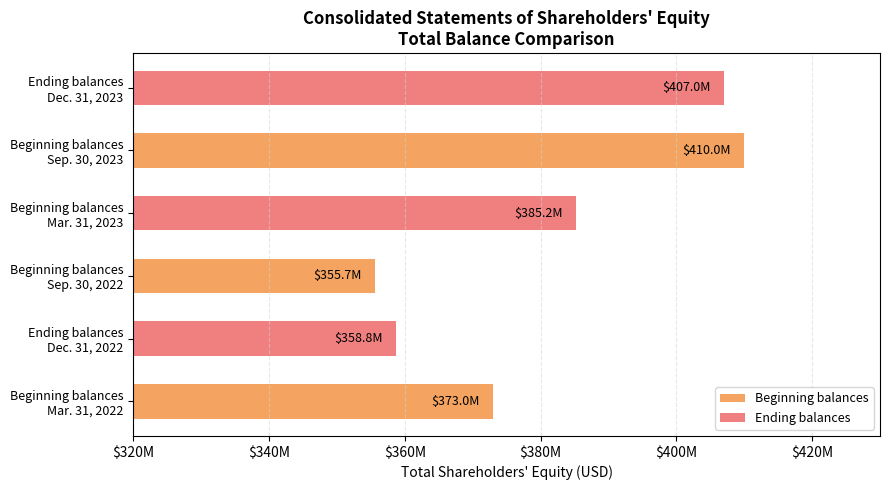

What are all the series names shown in the legend?

Beginning balances, Ending balances